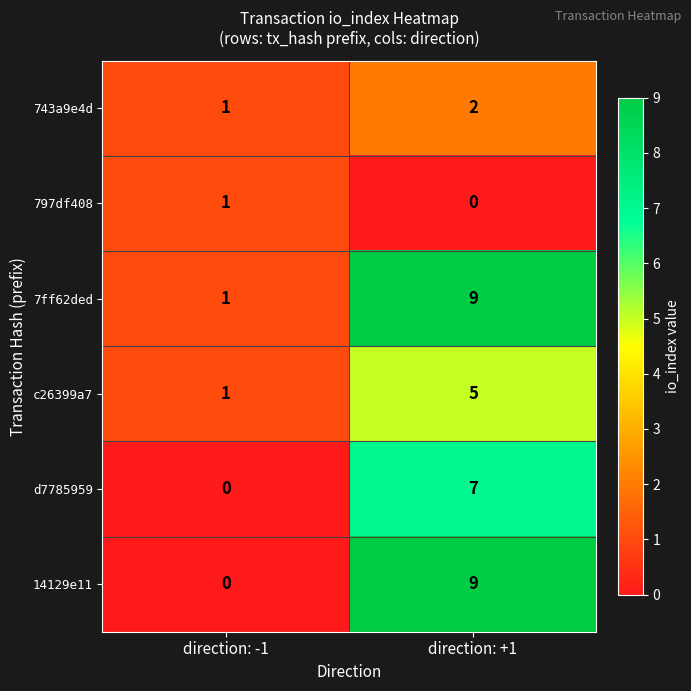

How many series are shown in this chart?

6